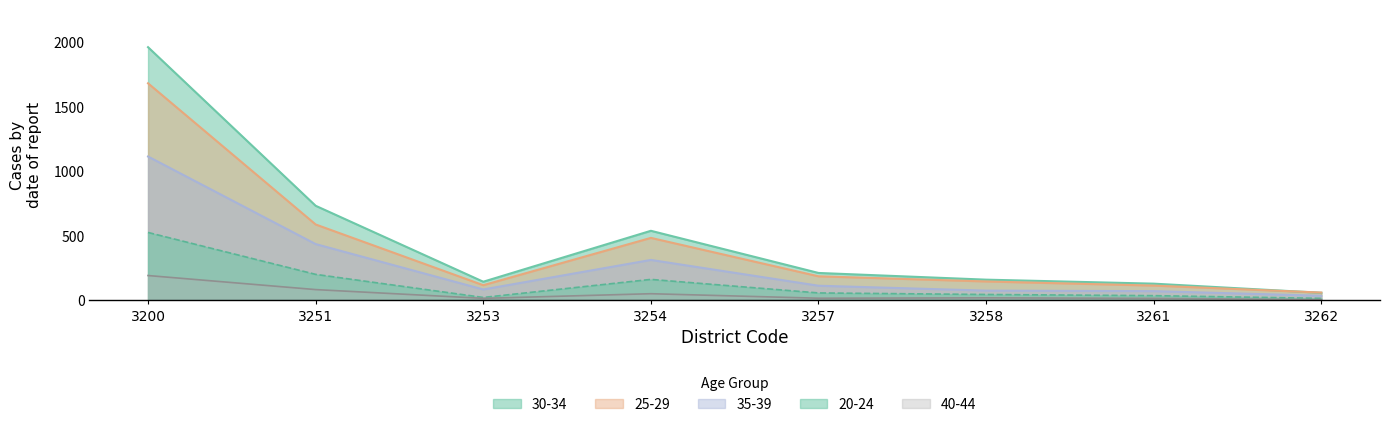

The 35-39 series shows 116 at 3258. True or false?

False